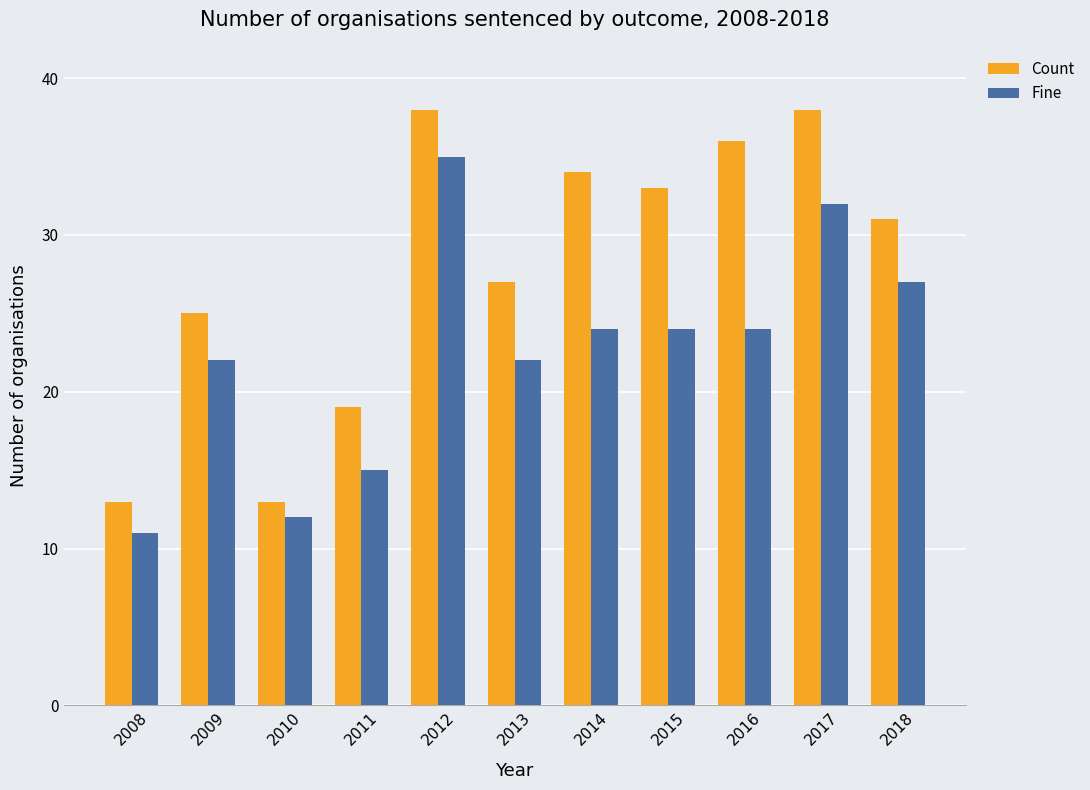

What is the difference between the Count values at 2015 and 2016?

3